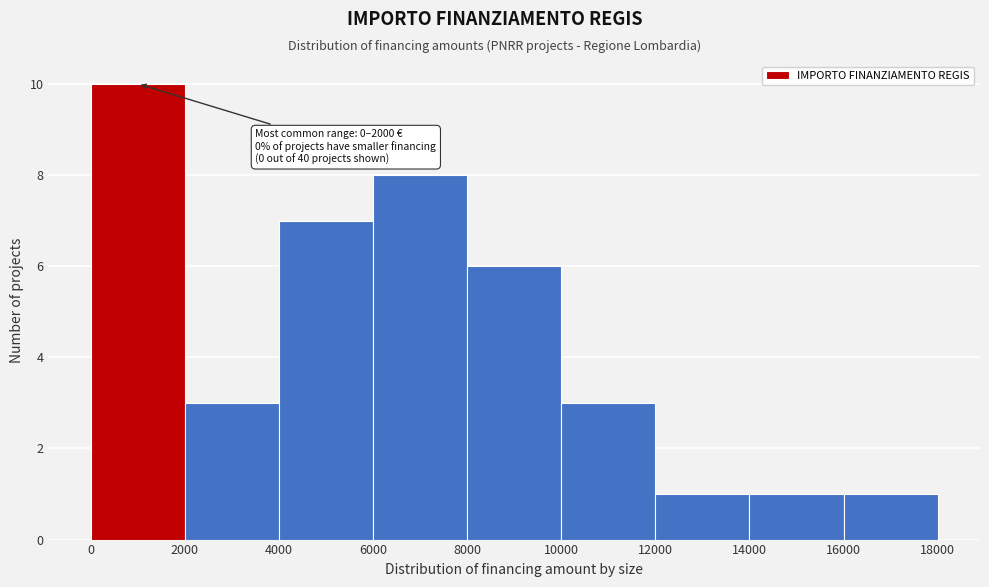

Over which range of the x-axis is the bar tallest?

0 to 2000